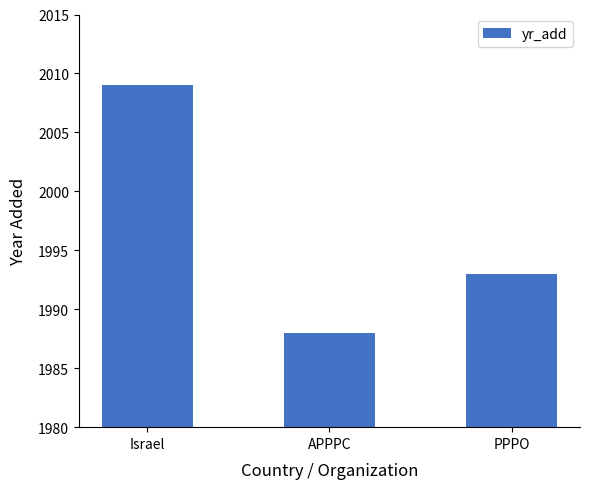

At which label is the value closest to 1998?

PPPO